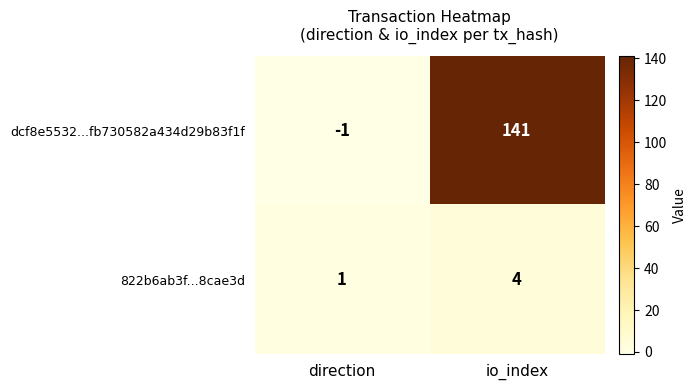

Reading left to right, what are all the values shown in this chart?

dcf8e5532...fb730582a434d29b83f1f: direction=-1	io_index=141
822b6ab3f...8cae3d: direction=1	io_index=4